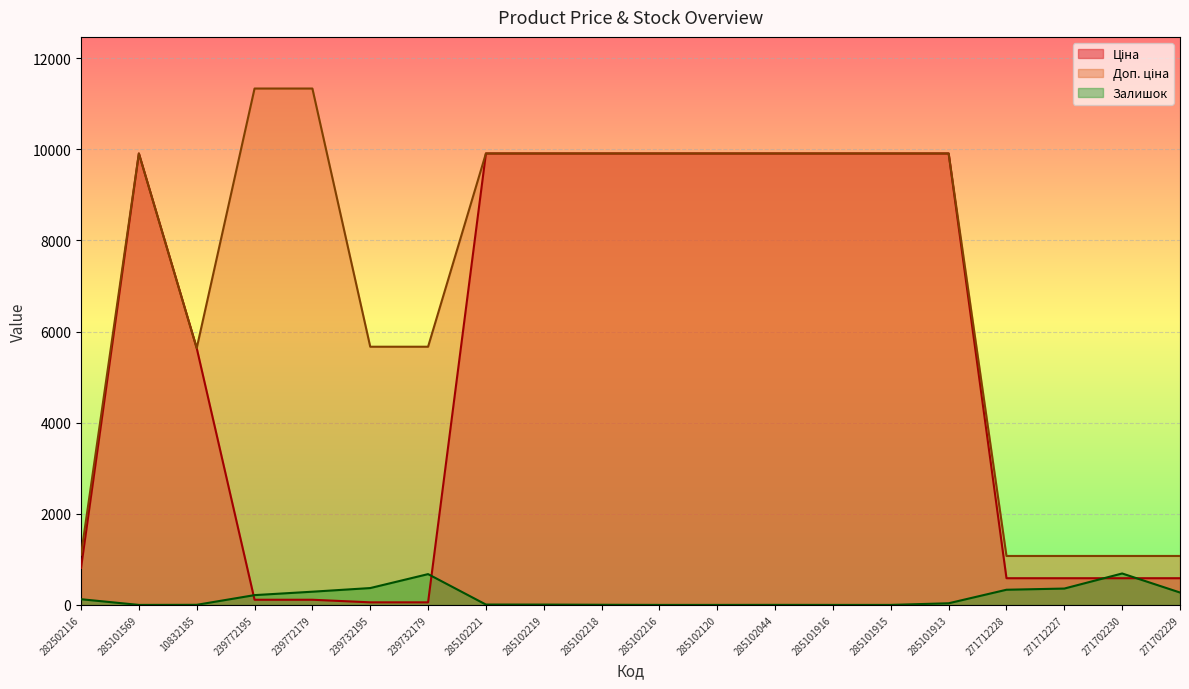

Does the chart display data point markers on the line(s)?

No